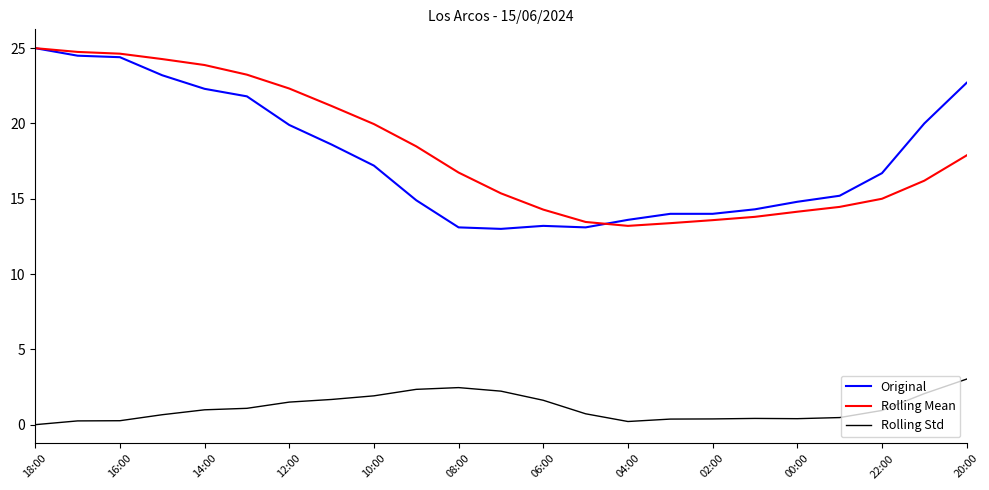

What is the greatest value displayed?

25.0